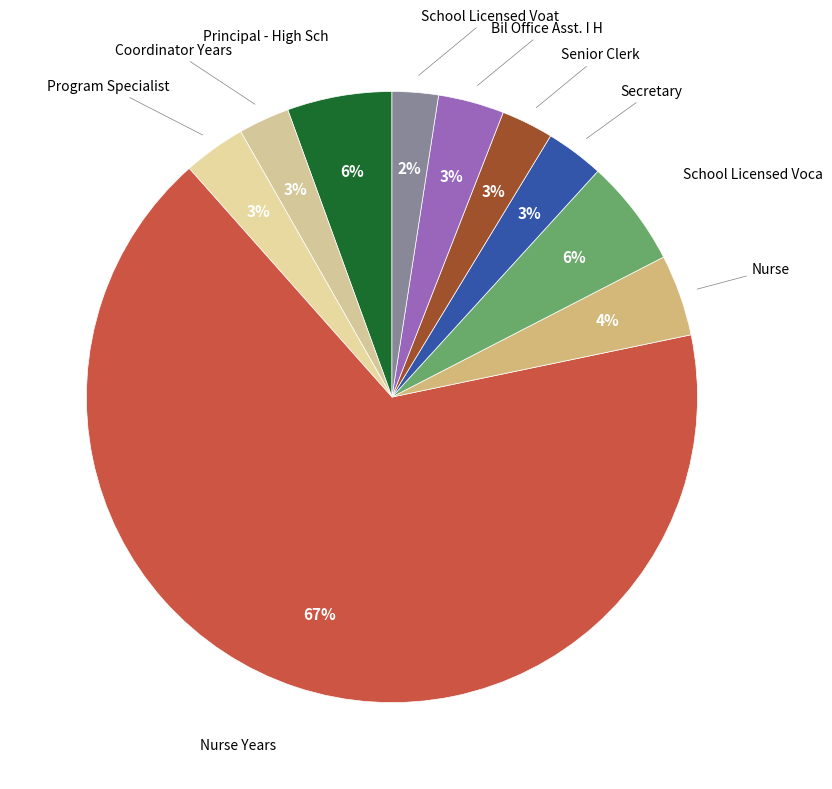

Is there any slice that represents more than half of the pie?

Yes